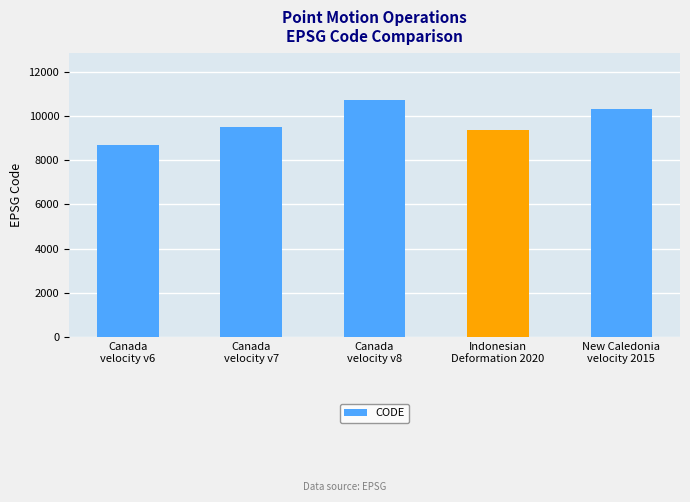

What is the difference between the values at Canada
velocity v7 and New Caledonia
velocity 2015?

840